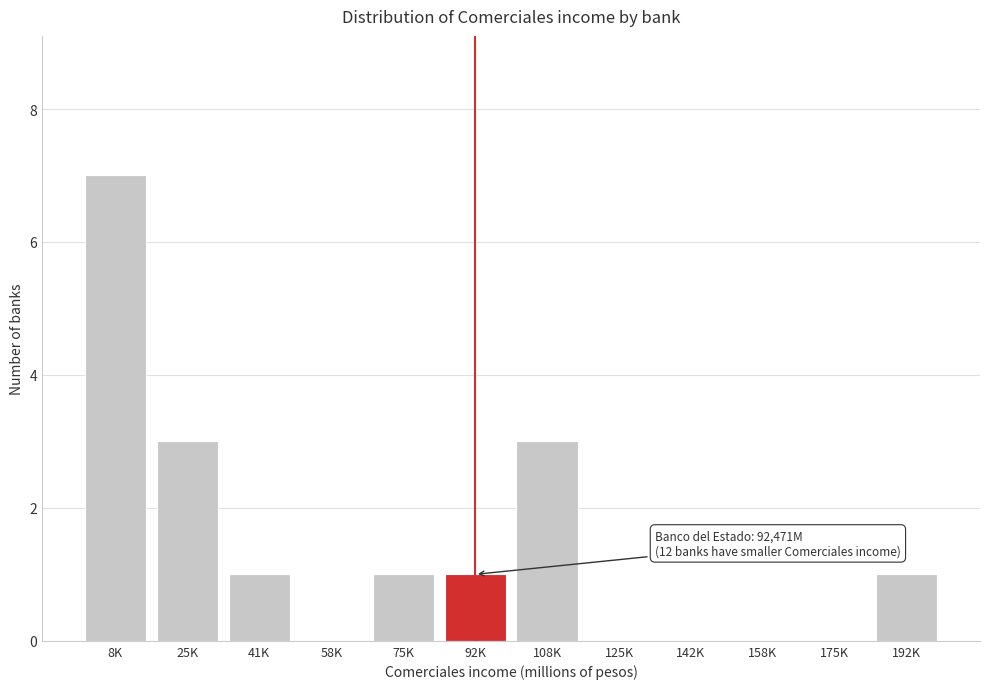

Reading left to right, what are all the values shown in this chart?

8K=7	25K=3	41K=1	58K=0	75K=1	92K=1	108K=3	125K=0	142K=0	158K=0	175K=0	192K=1